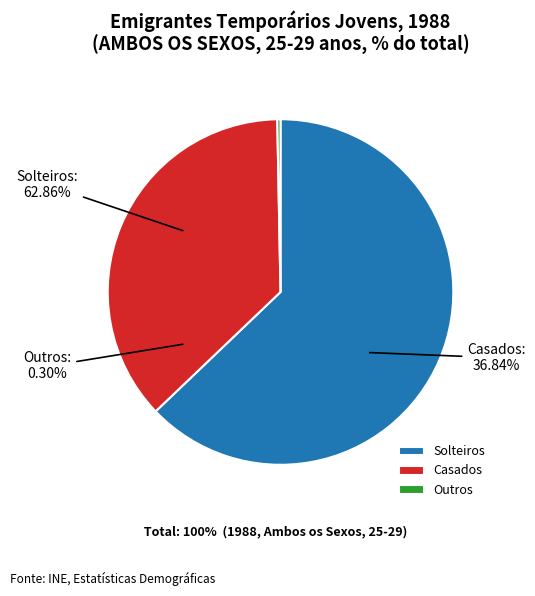

What is the total percentage of Outros and Casados?

37.1%